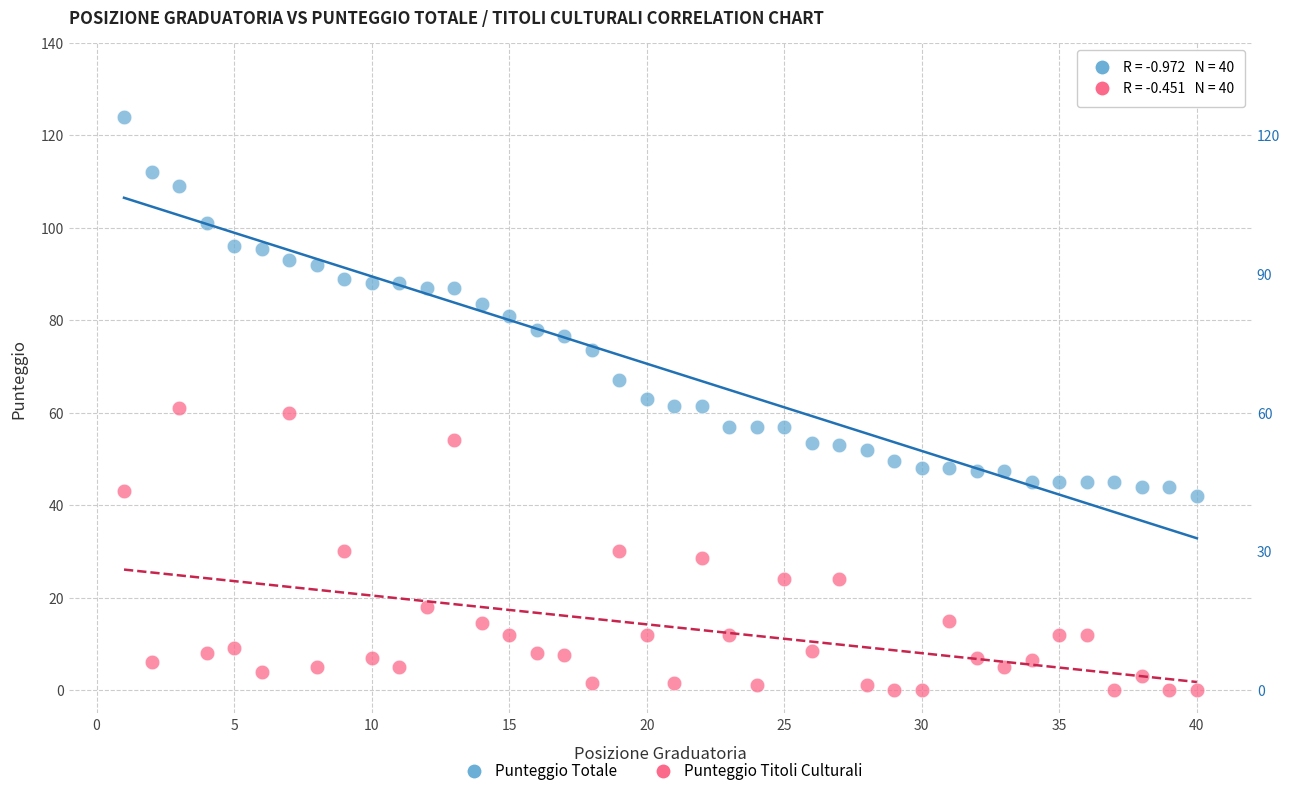

Across all data points, what is the range of X values (max minus min)?

39.0